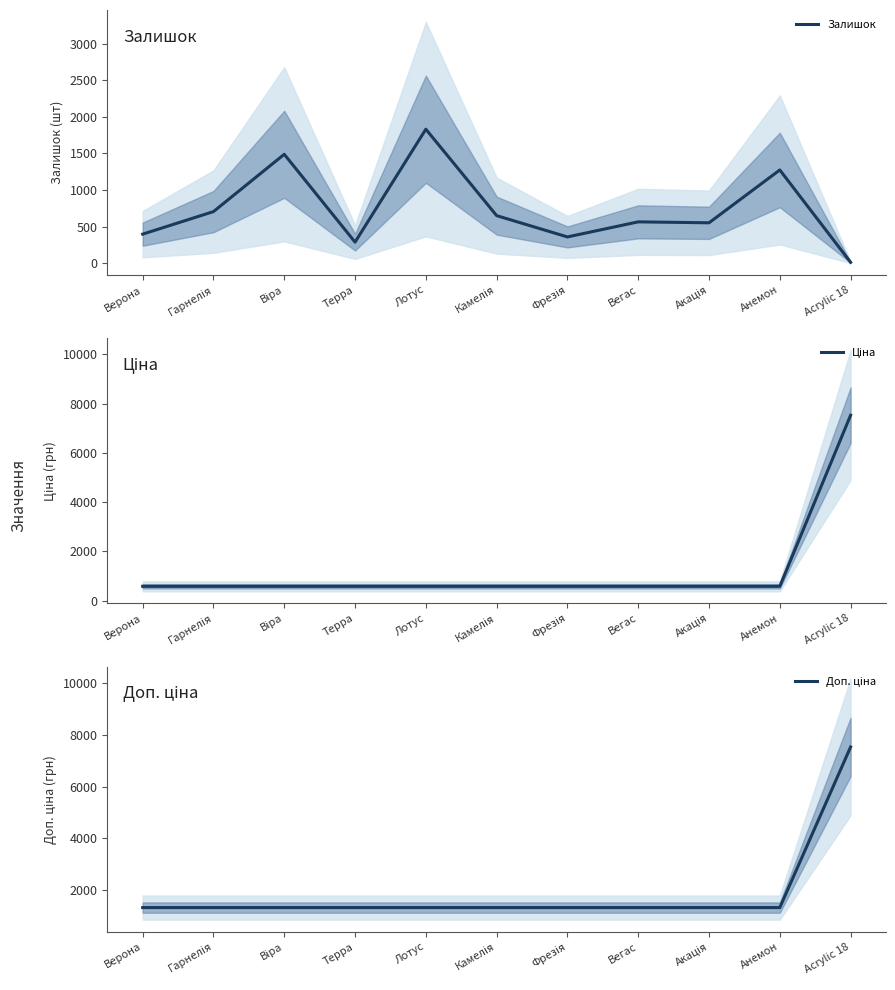

Rank the series at Віра from highest to lowest value.

Залишок, Доп. ціна, Ціна